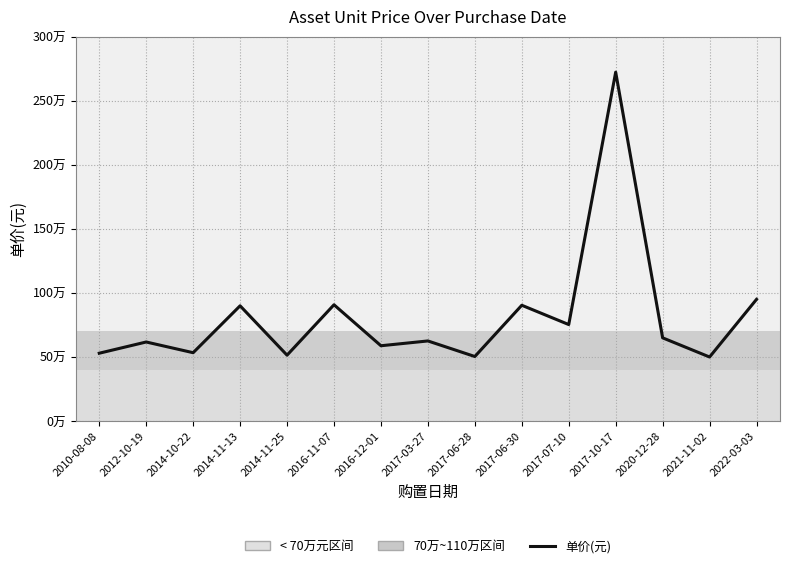

What position from the left is 2012-10-19?

2